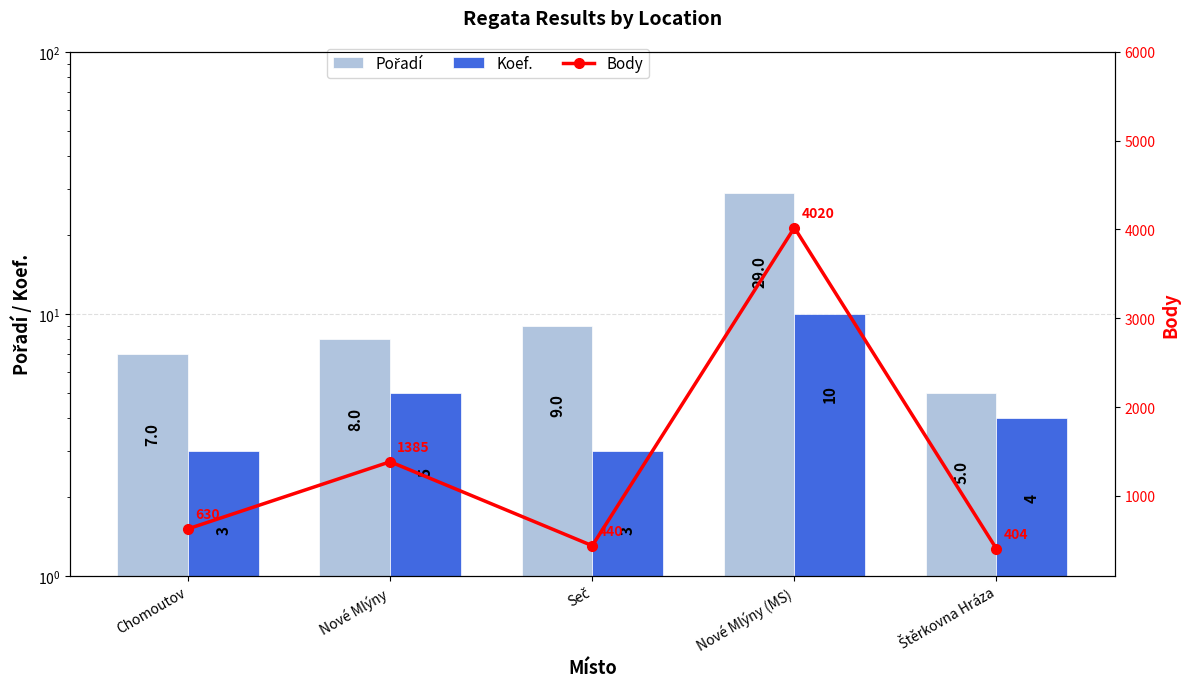

What is the maximum value for Pořadí?

29